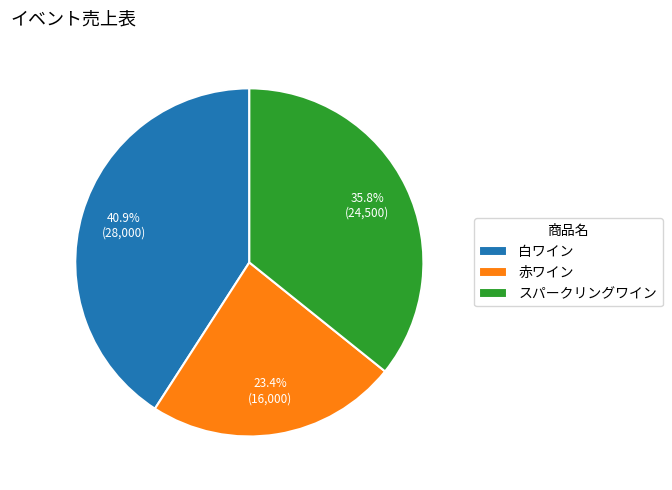

True or false: 白ワイン accounts for 41% of the total.

True